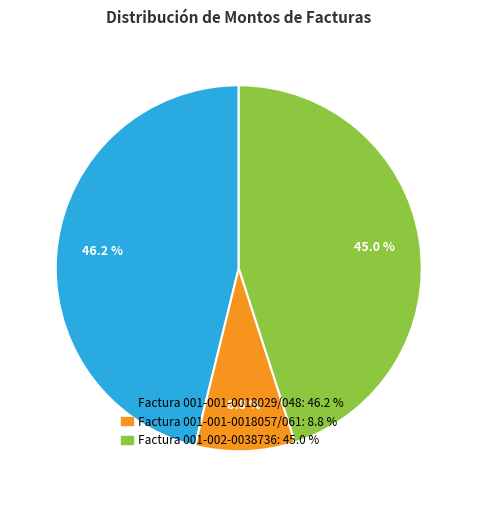

Is the sum of Factura 001-002-0038736 and Factura 001-001-0018029/048 greater than half?

Yes